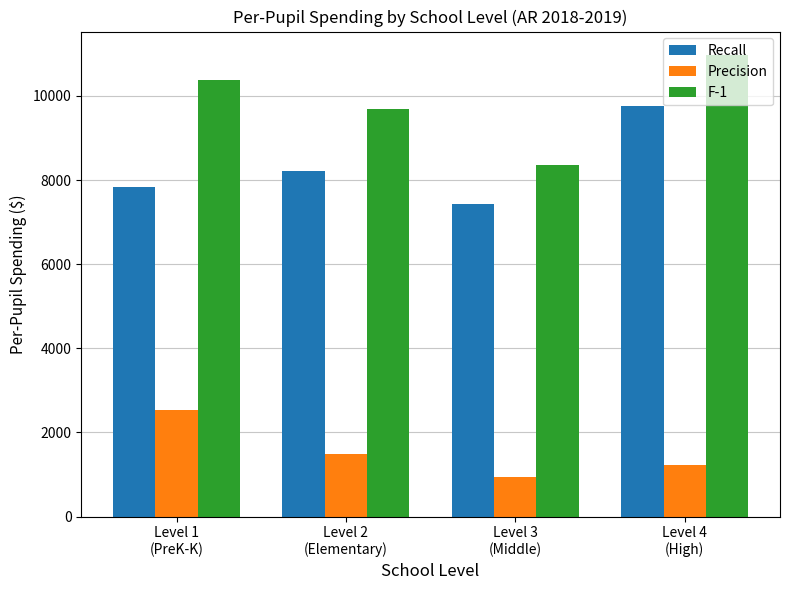

What is the sum of all F-1 values?

39393.2